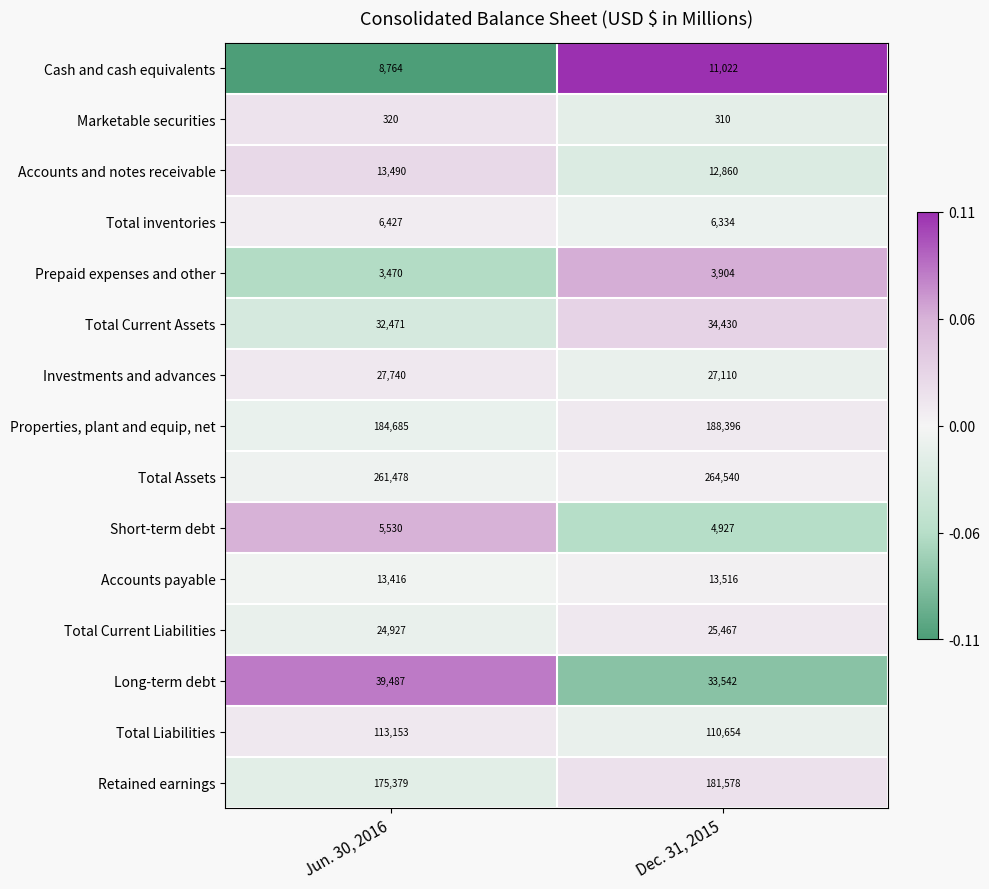

Rank the series by their maximum value, from lowest to highest.

Marketable securities, Prepaid expenses and other, Short-term debt, Total inventories, Cash and cash equivalents, Accounts and notes receivable, Accounts payable, Total Current Liabilities, Investments and advances, Total Current Assets, Long-term debt, Total Liabilities, Retained earnings, Properties, plant and equip, net, Total Assets